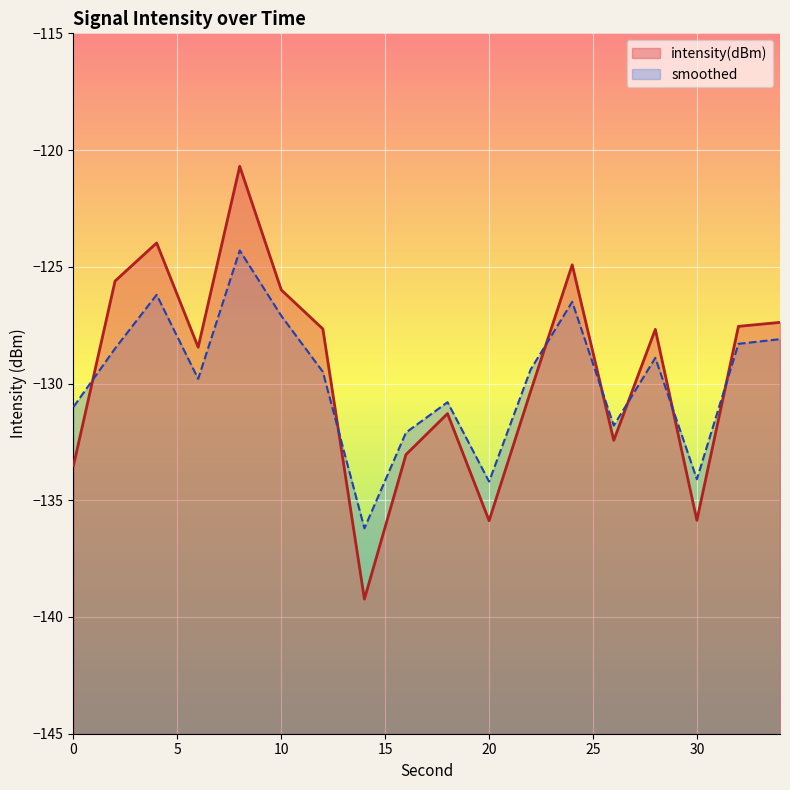

Reading right to left, transcribe all the data shown in this chart.

intensity(dBm): 34=-127.4	32=-127.6	30=-135.9	28=-127.7	26=-132.4	24=-124.9	22=-130.3	20=-135.9	18=-131.3	16=-133.0	14=-139.2	12=-127.7	10=-126.0	8=-120.7	6=-128.4	4=-124.0	2=-125.6	0=-133.5
smoothed: 34=-128.1	32=-128.3	30=-134.1	28=-128.9	26=-131.8	24=-126.5	22=-129.4	20=-134.2	18=-130.8	16=-132.1	14=-136.2	12=-129.5	10=-127.1	8=-124.3	6=-129.8	4=-126.2	2=-128.5	0=-131.0